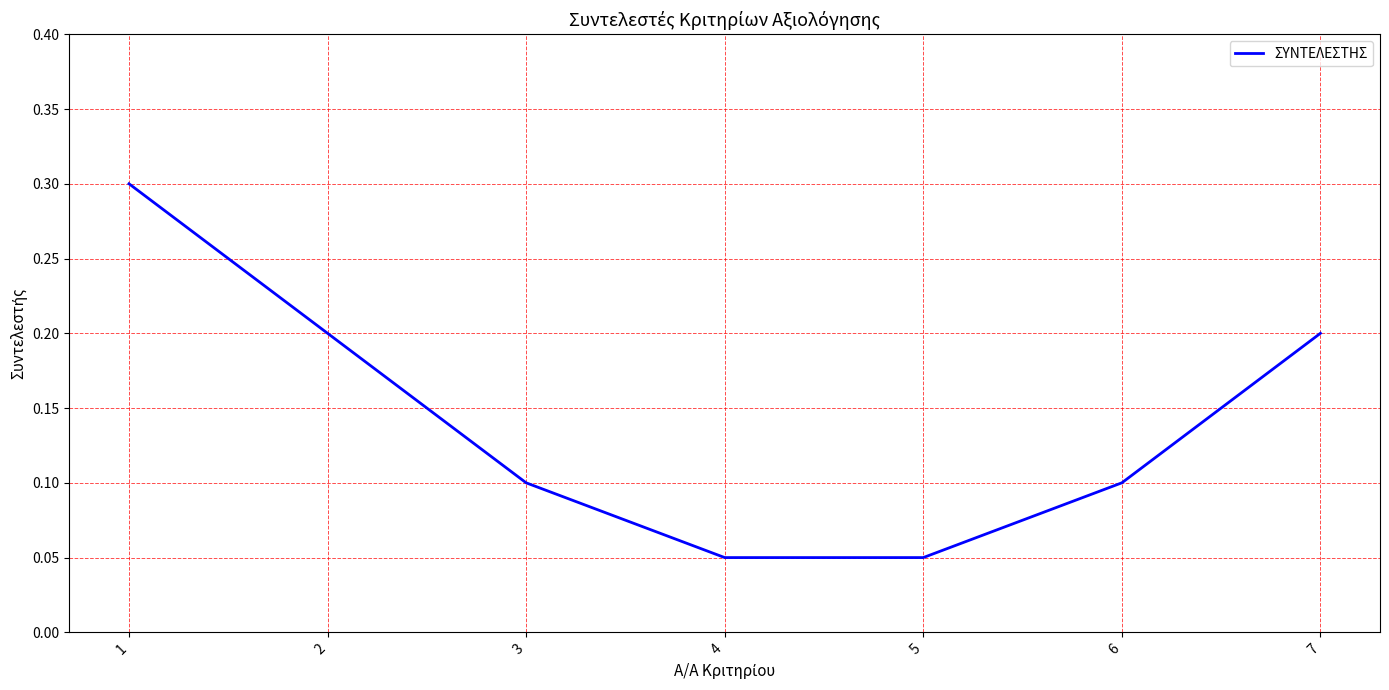

Count the values in the range 0 to 1.

7